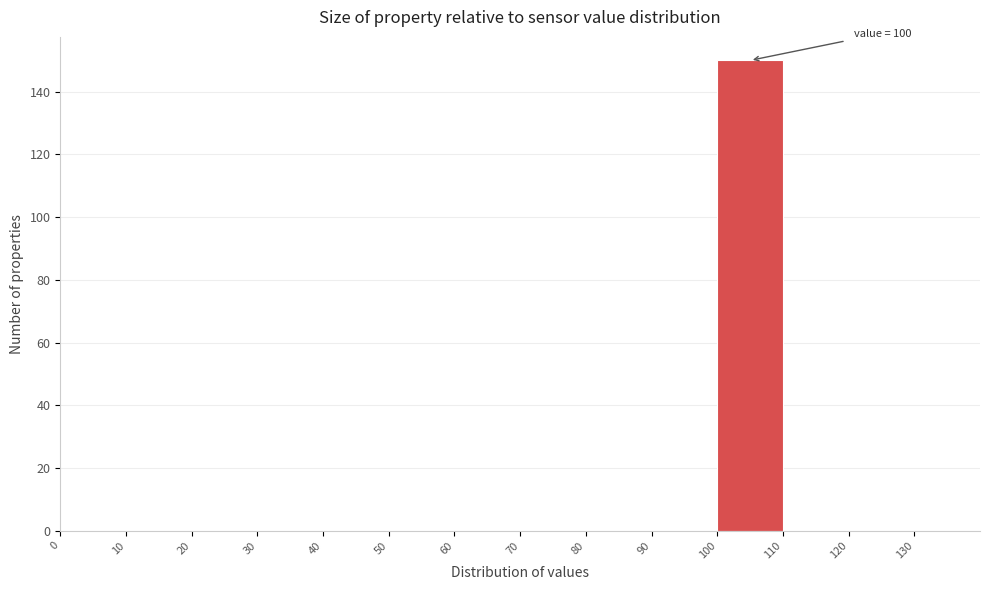

Which range on the x-axis has the tallest bar?

100 to 110